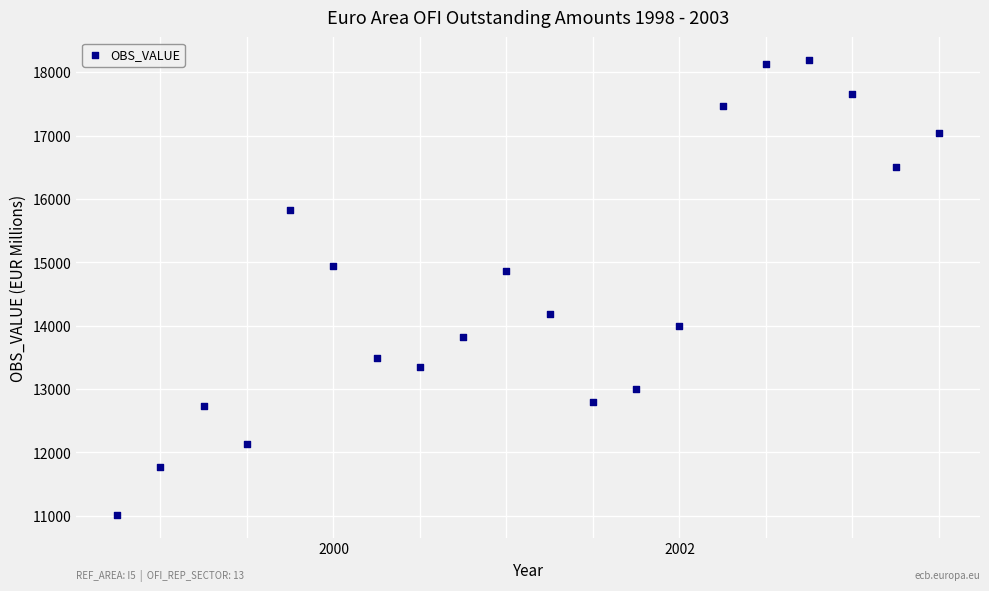

What is the range of Y values (max minus min)?

7184.8